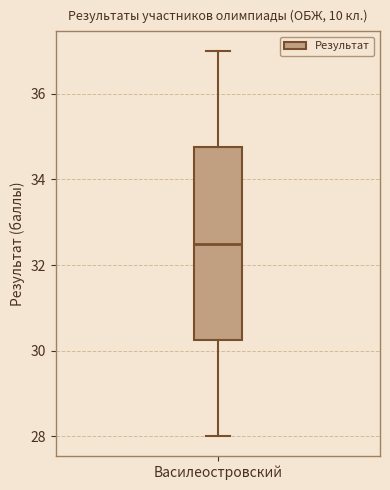

Transcribe this box plot: give where the median line is, the range the box spans, and where the two whiskers end, as read against the y-axis. The values are not printed on the chart, so give them approximately, as read against the axis.

median 32.6, box 30.2 to 34.8, whiskers 28.0 to 37.0